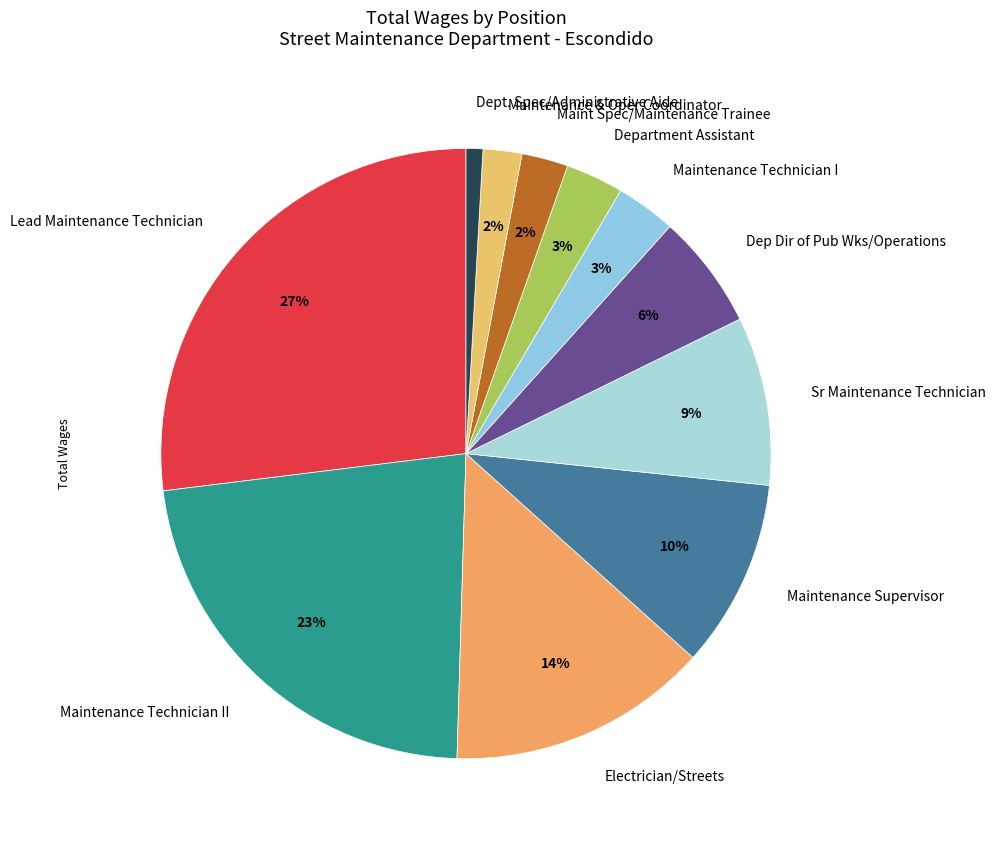

What percentage is the Maintenance Technician II slice, to the nearest percent?

23%